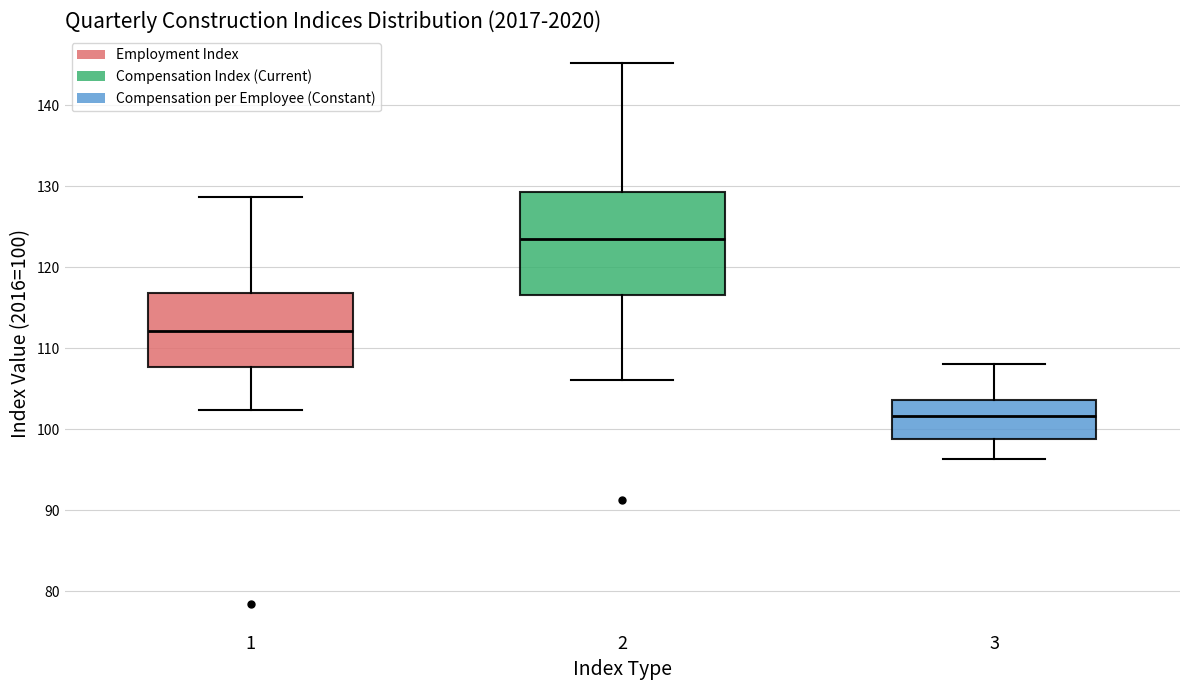

Which box is the tallest, from its lower edge to its upper edge?

2